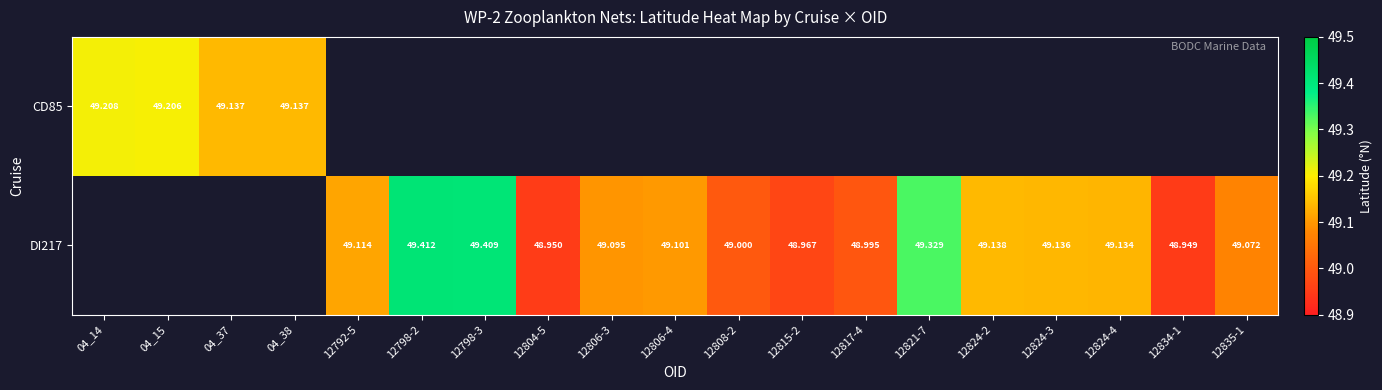

At which category does the chart reach its peak across all series?

12798-2